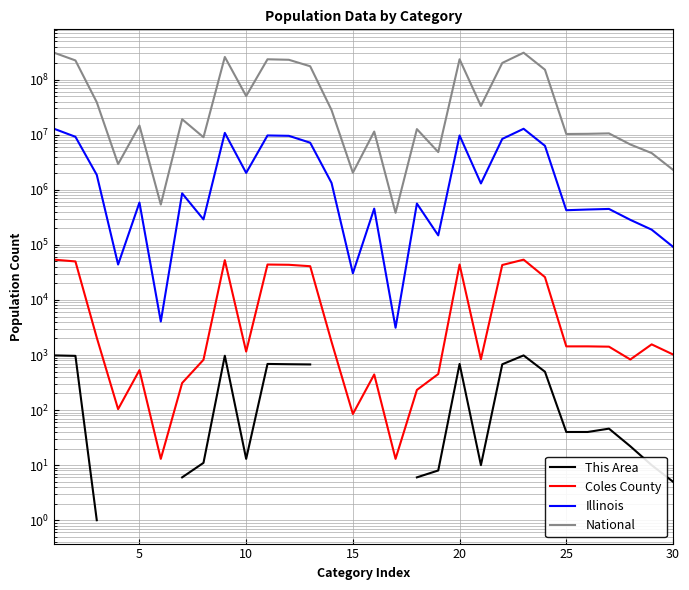

What is the difference between the maximum and minimum values in the Illinois series?

12827505.0